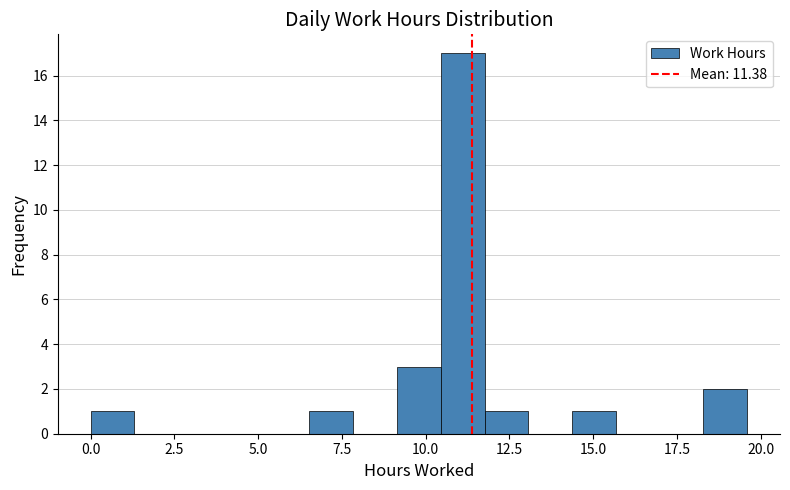

Around what value on the x-axis is the tallest bar? Give the approximate position of its centre, as read against the axis.

11.0